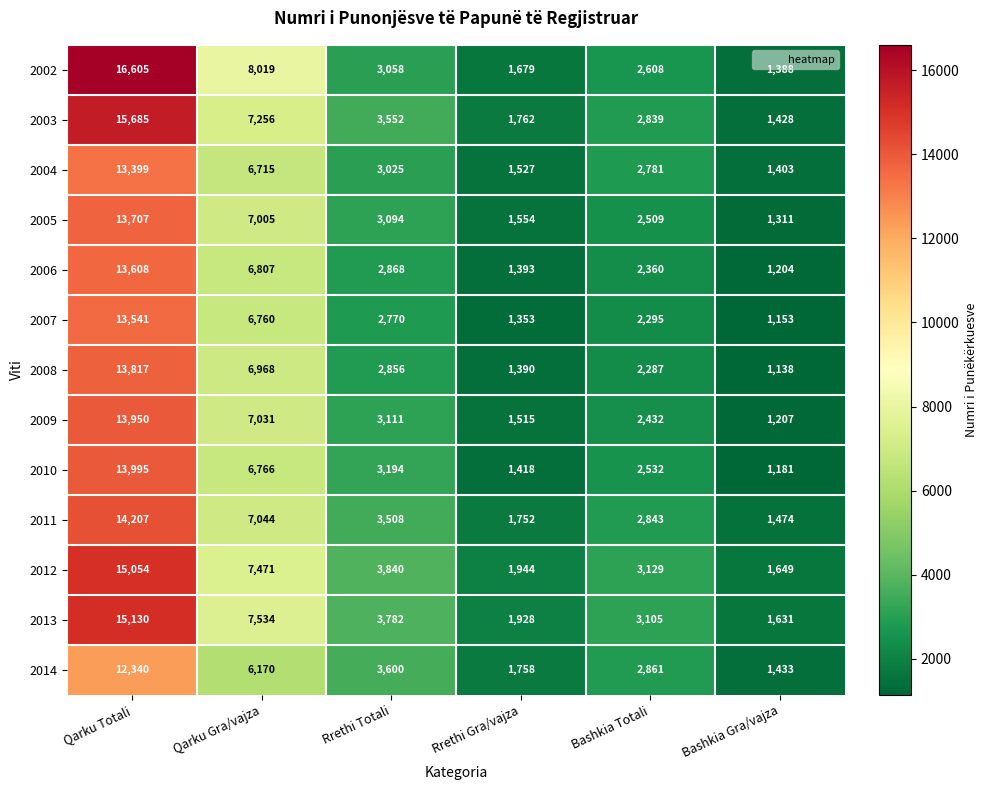

At how many categories does at least one series exceed 2770?

4